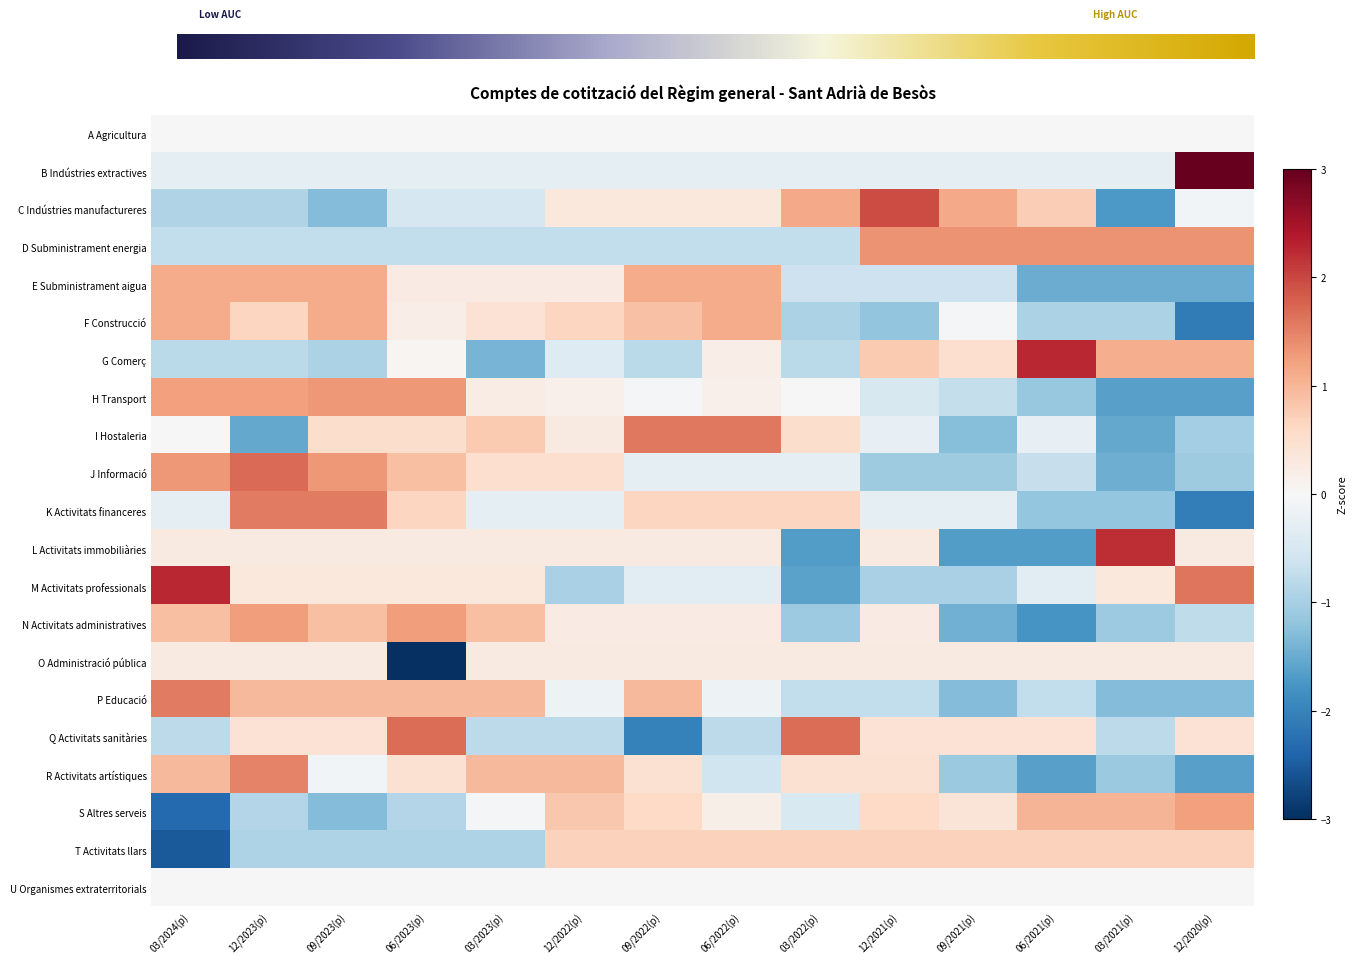

Is the value of S Altres serveis at 09/2021(p) greater than the value of F Construcció at 12/2021(p)?

Yes